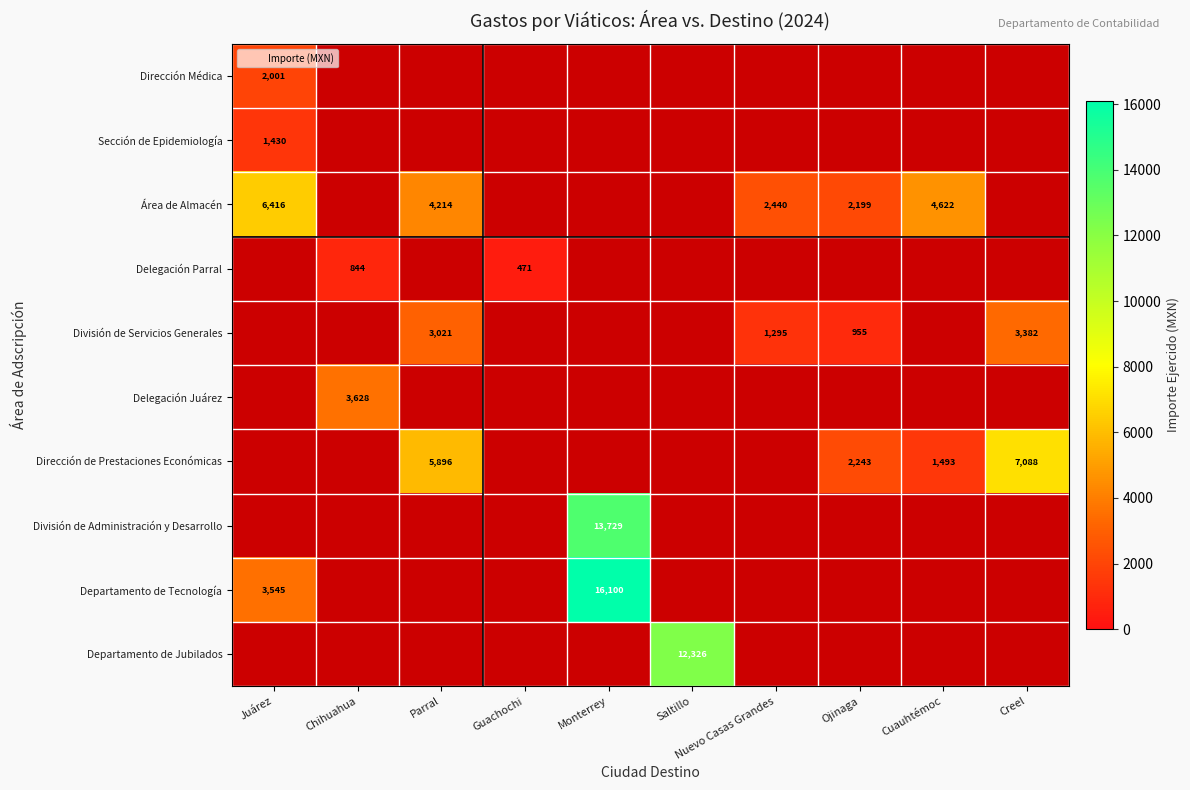

What is the greatest value displayed?

16099.9